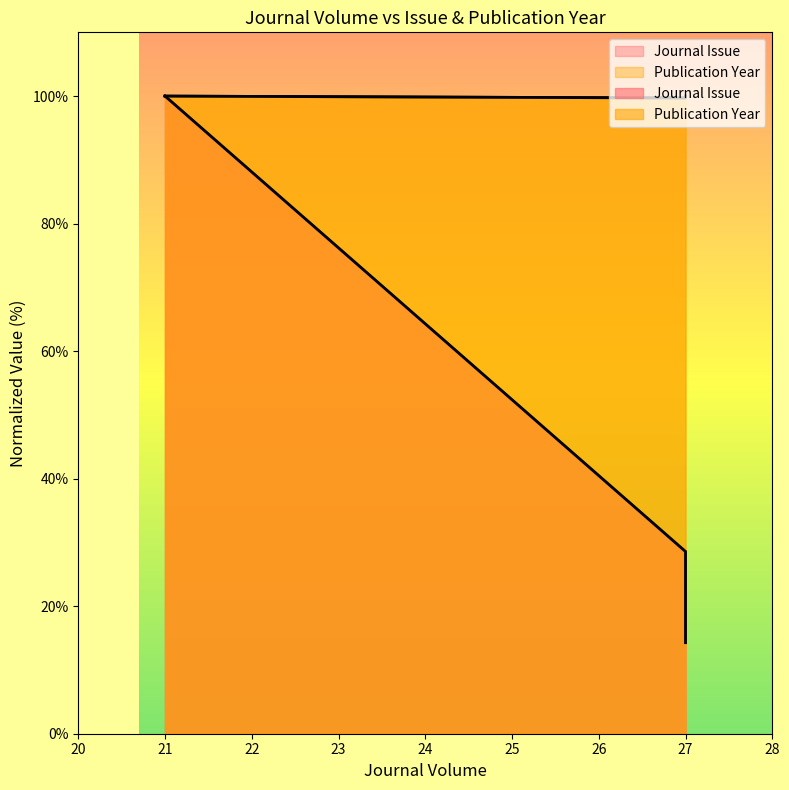

Is it true that Journal Issue equals 28.6 at 27?

True